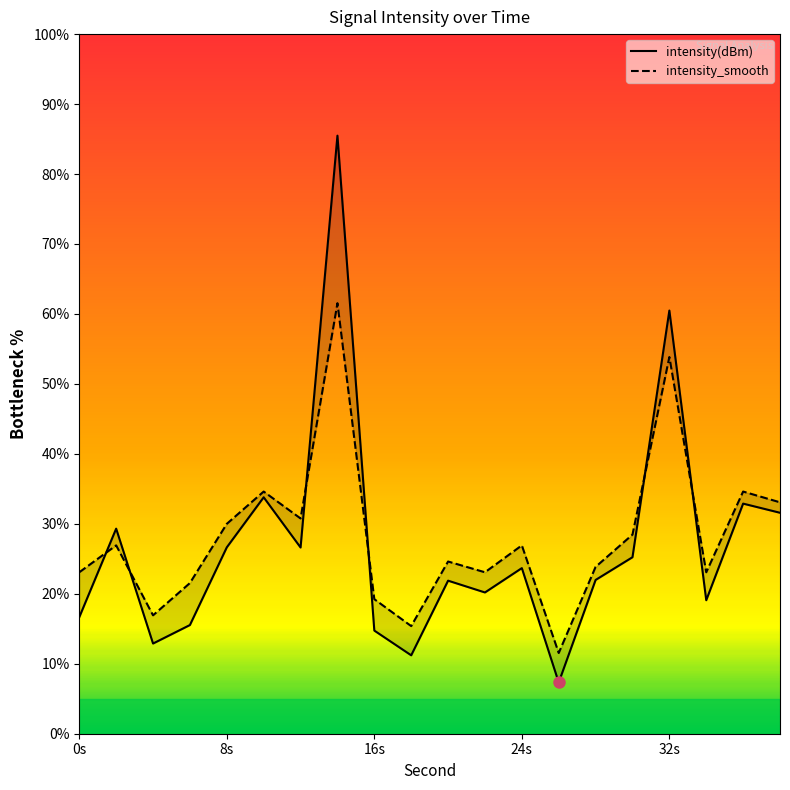

What is the maximum value for intensity(dBm)?

85.5